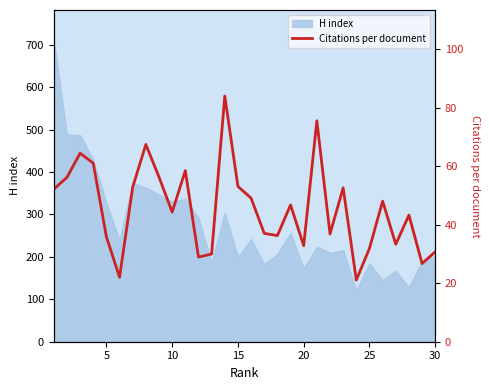

Does the chart have visible grid lines?

No